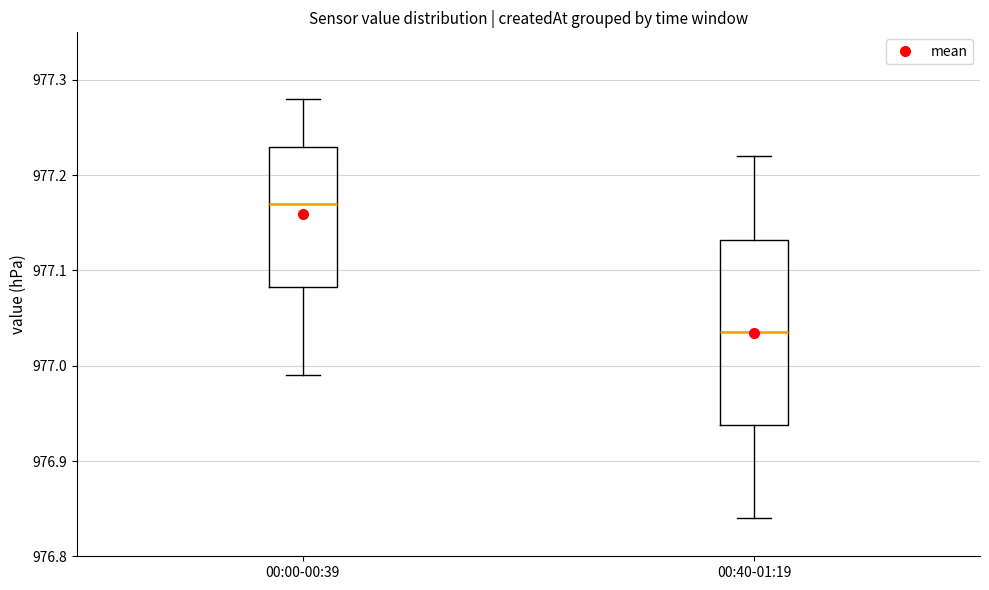

Reading left to right, transcribe this box plot: for each box, give where its median line is, the range the box spans, and where its two whiskers end, as read against the y-axis. The values are not printed on the chart, so give them approximately, as read against the axis.

00:00-00:39: median 977.17, box 977.08 to 977.23, whiskers 976.99 to 977.28
00:40-01:19: median 977.04, box 976.94 to 977.13, whiskers 976.84 to 977.22